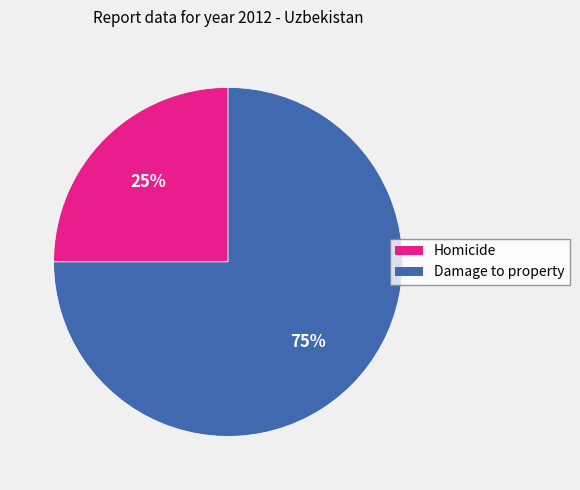

Approximately how many times larger is the value at Homicide compared to Damage to property?

0.3